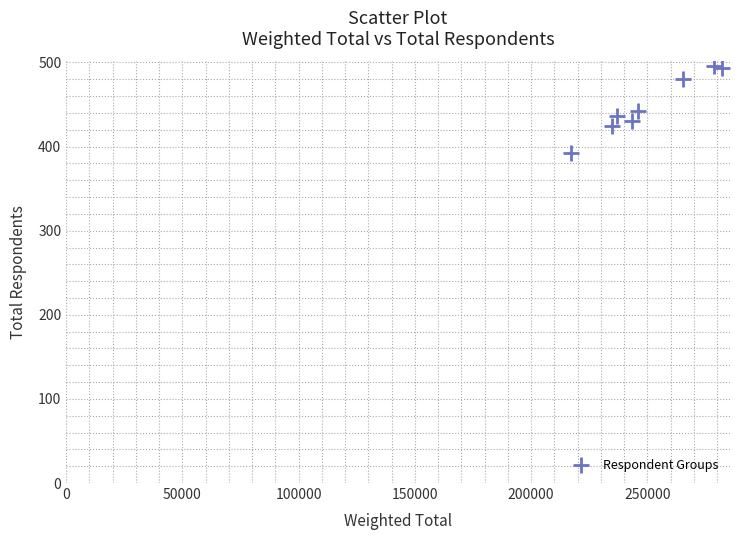

What is the range of X values (max minus min)?

65002